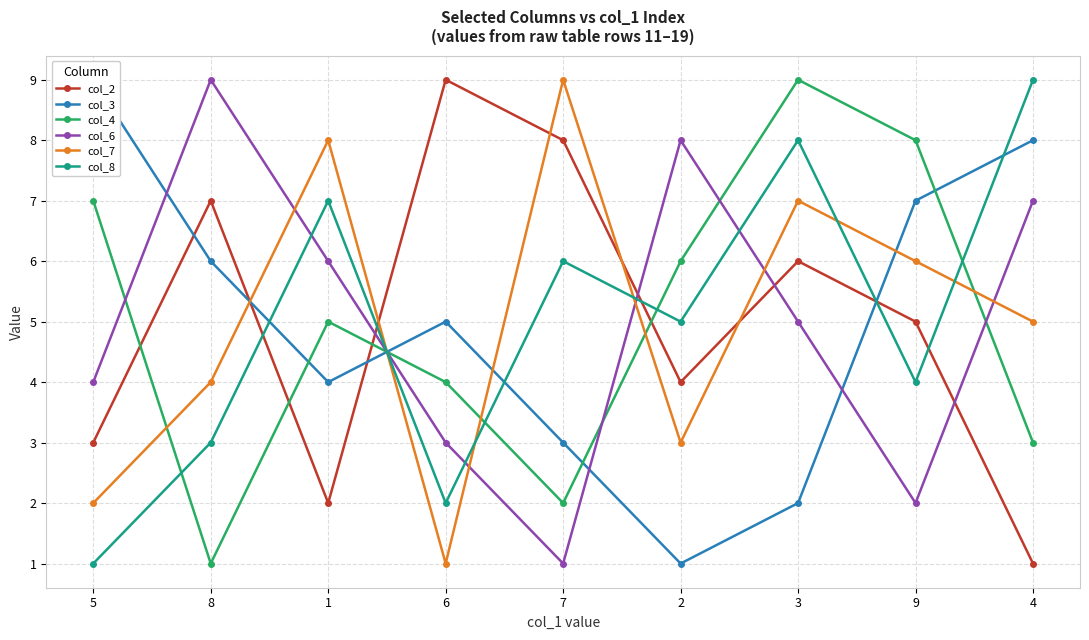

The col_8 series shows 0 at 6. True or false?

False